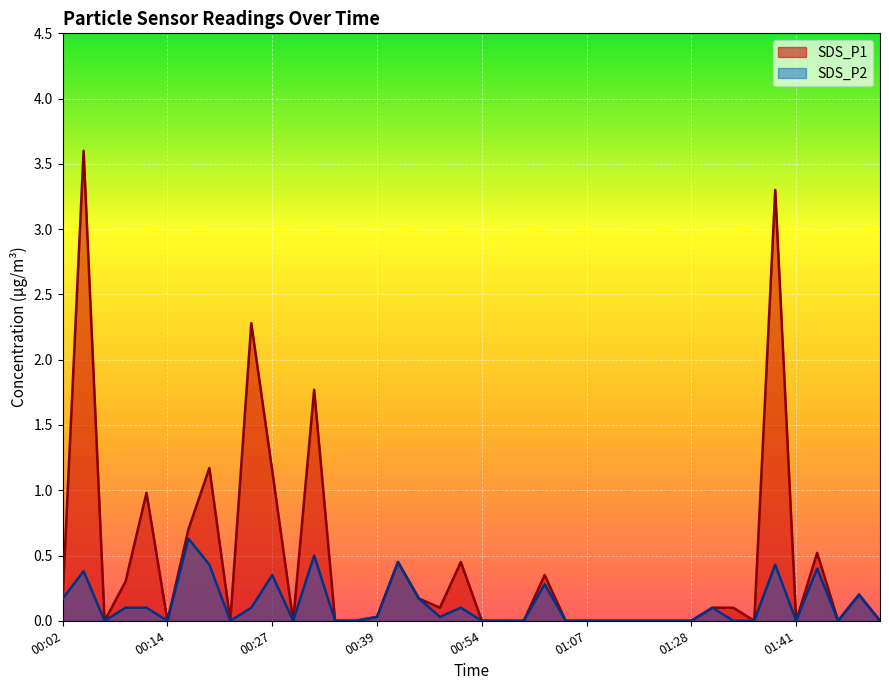

What is the approximate value of SDS_P1 at 01:31?

0.1